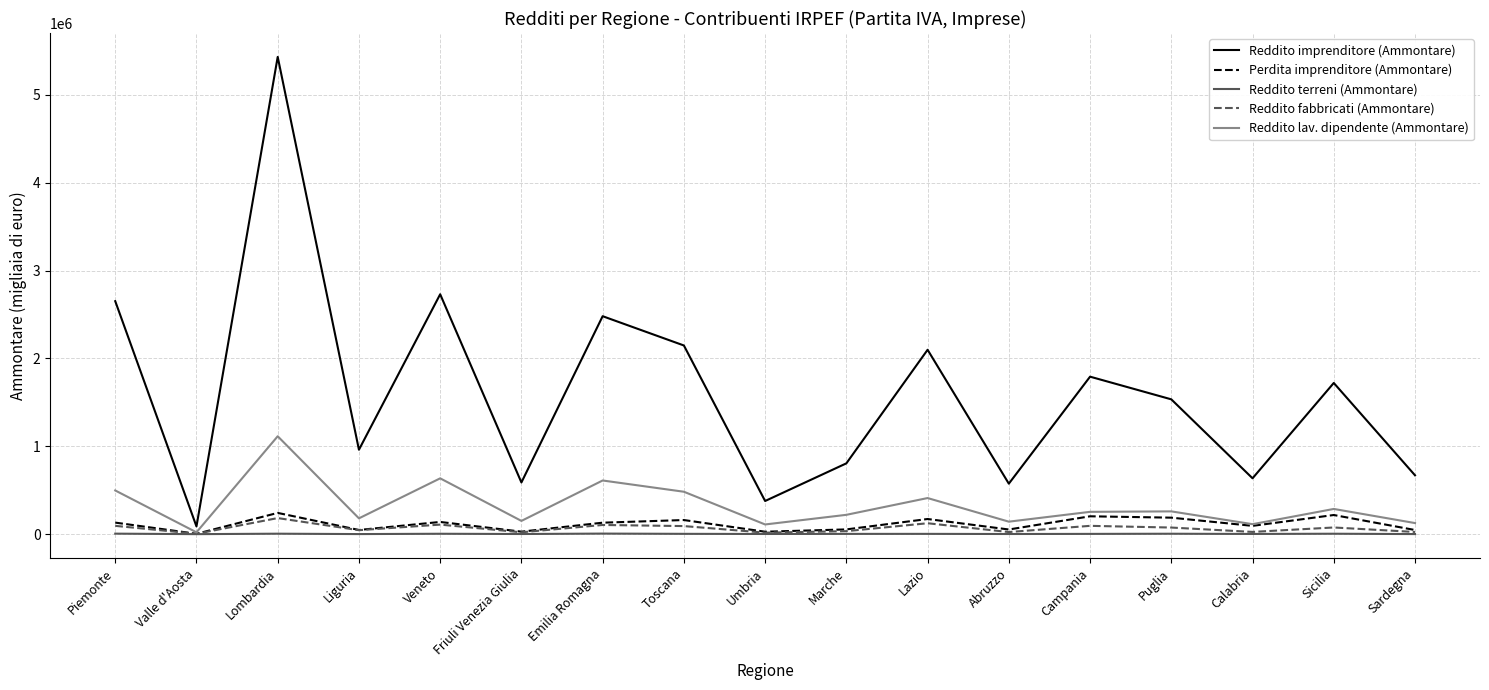

True or false: Reddito imprenditore (Ammontare) has a value of 267553 at Calabria.

False